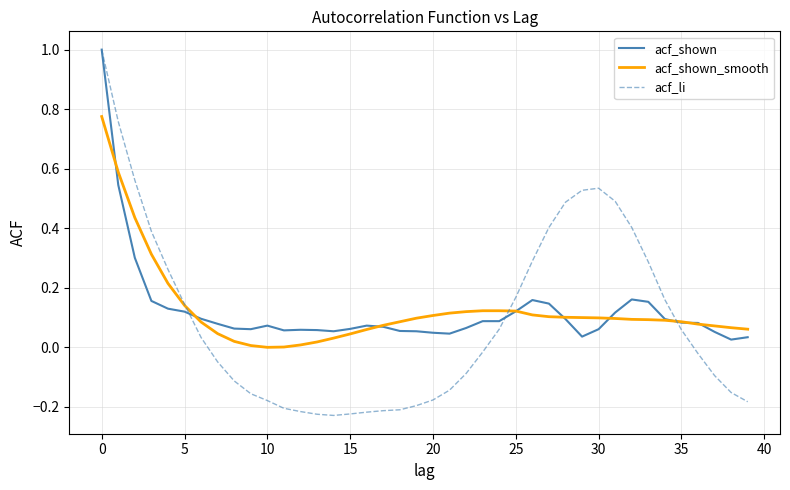

Which series has the largest range (max minus min)?

acf_li